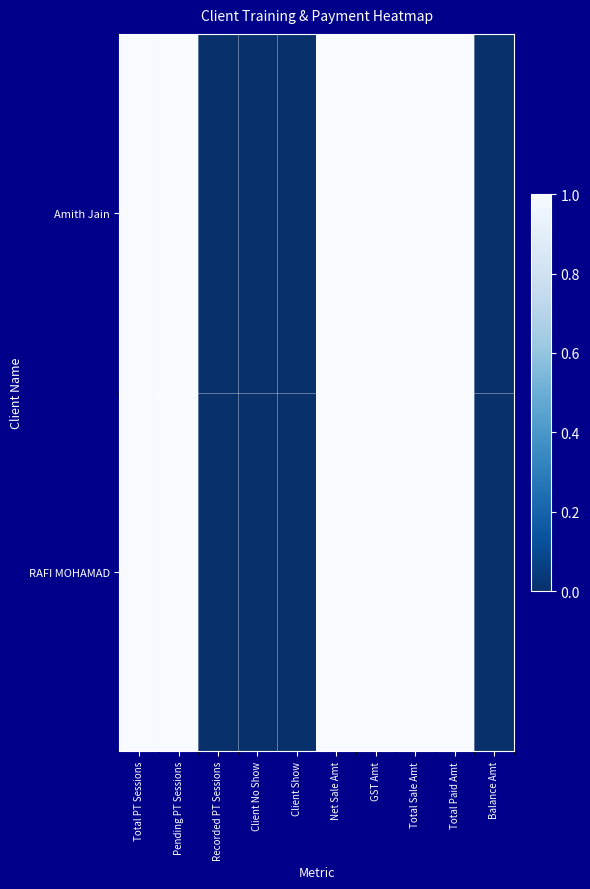

Which has a higher value, Client Show or Total Sale Amt?

Total Sale Amt